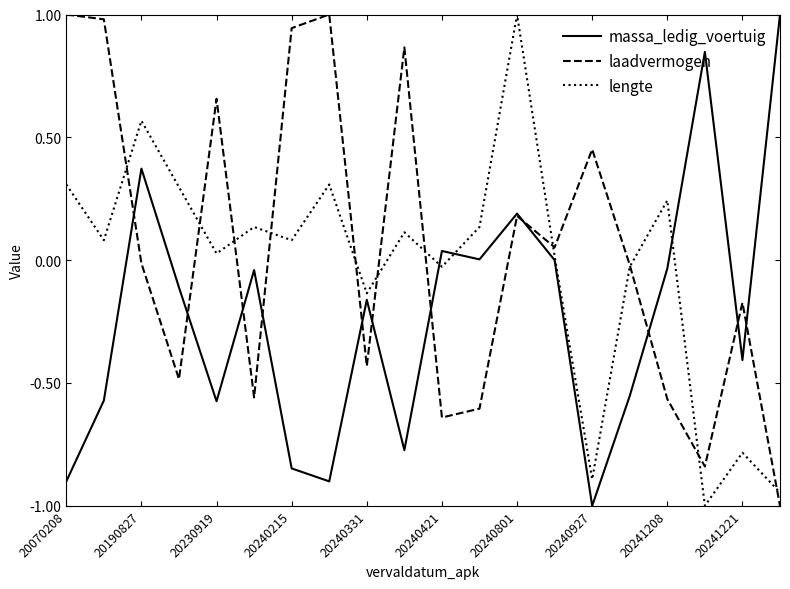

Rank the series by their average value, from lowest to highest.

massa_ledig_voertuig, lengte, laadvermogen